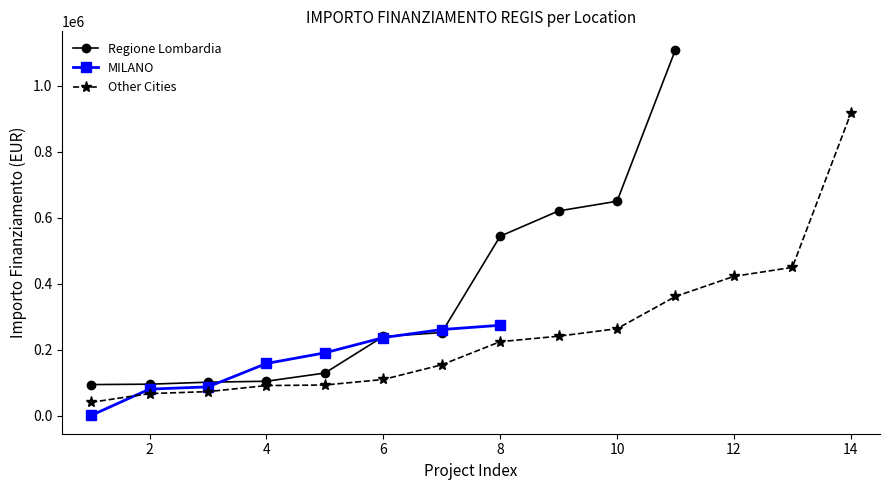

How many lines are shown in the chart?

3